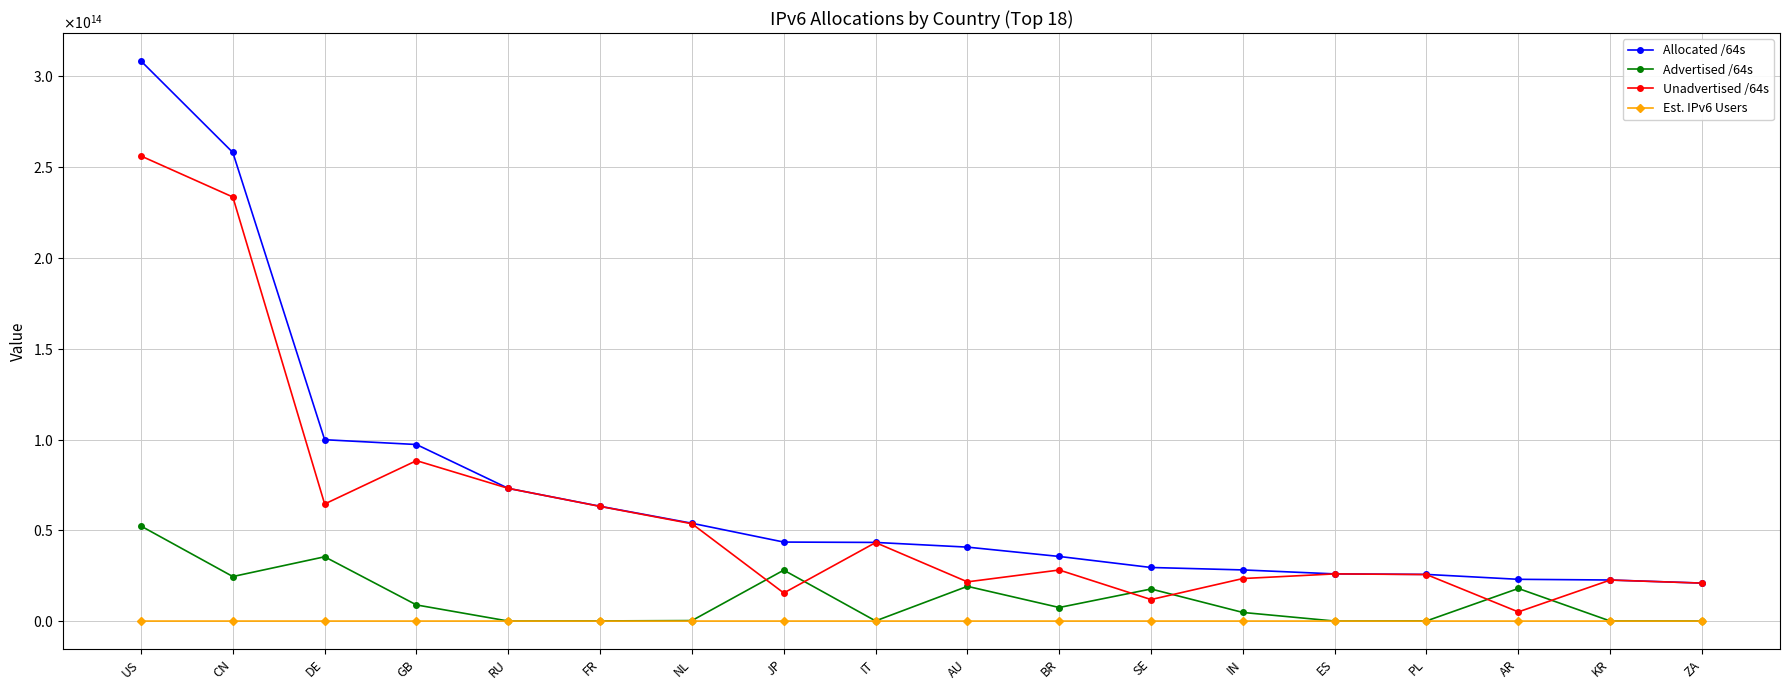

List the series in order of their overall mean, highest first.

Allocated /64s, Unadvertised /64s, Advertised /64s, Est. IPv6 Users